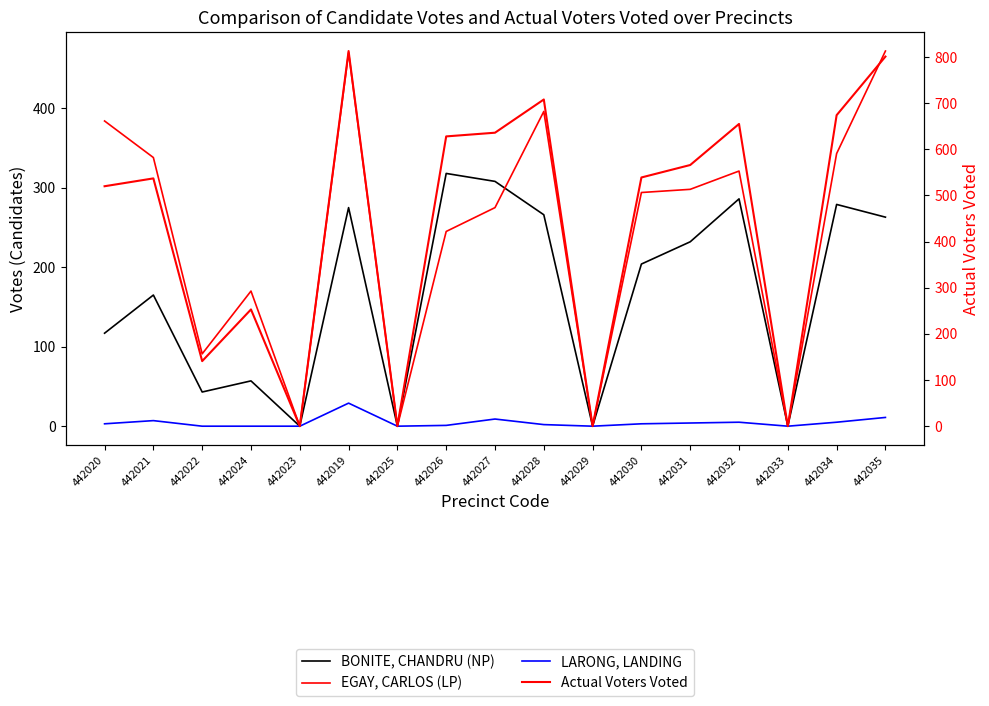

Reading left to right, list all the values displayed in this chart.

BONITE, CHANDRU (NP): 442020=117	442021=165	442022=43	442024=57	442023=0	442019=275	442025=0	442026=318	442027=308	442028=266	442029=0	442030=204	442031=232	442032=286	442033=0	442034=279	442035=263
EGAY, CARLOS (LP): 442020=384	442021=338	442022=91	442024=170	442023=0	442019=470	442025=0	442026=245	442027=275	442028=396	442029=0	442030=294	442031=298	442032=321	442033=0	442034=343	442035=472
LARONG, LANDING: 442020=3	442021=7	442022=0	442024=0	442023=0	442019=29	442025=0	442026=1	442027=9	442028=2	442029=0	442030=3	442031=4	442032=5	442033=0	442034=5	442035=11
Actual Voters Voted: 442020=520	442021=537	442022=141	442024=253	442023=0	442019=813	442025=0	442026=628	442027=636	442028=708	442029=0	442030=539	442031=566	442032=655	442033=0	442034=674	442035=801